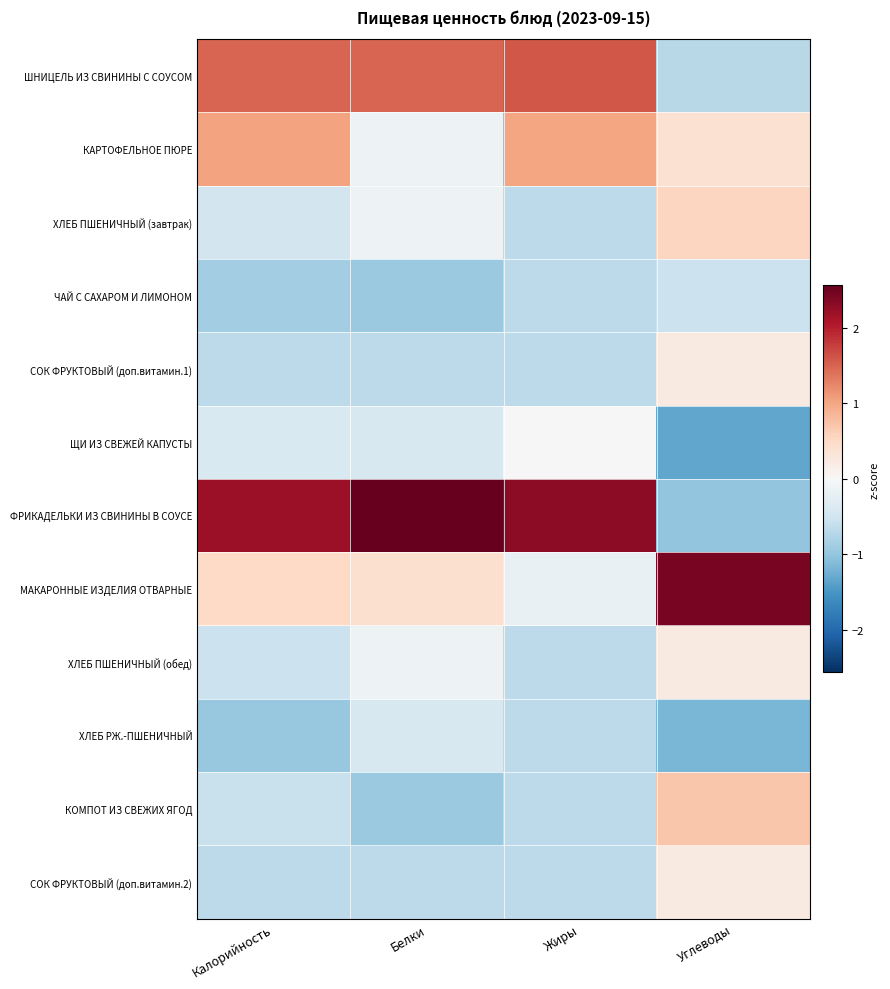

Which category has the lowest value across all series?

Углеводы